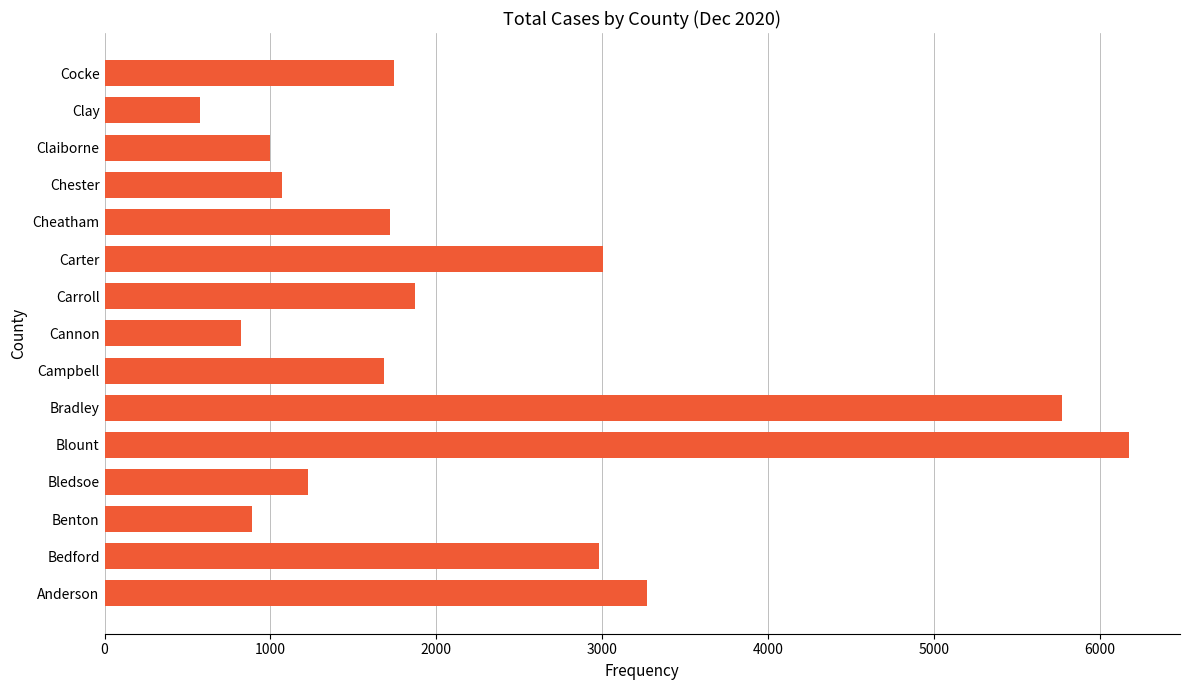

What is the approximate value at Cocke, to the nearest 100?

1700